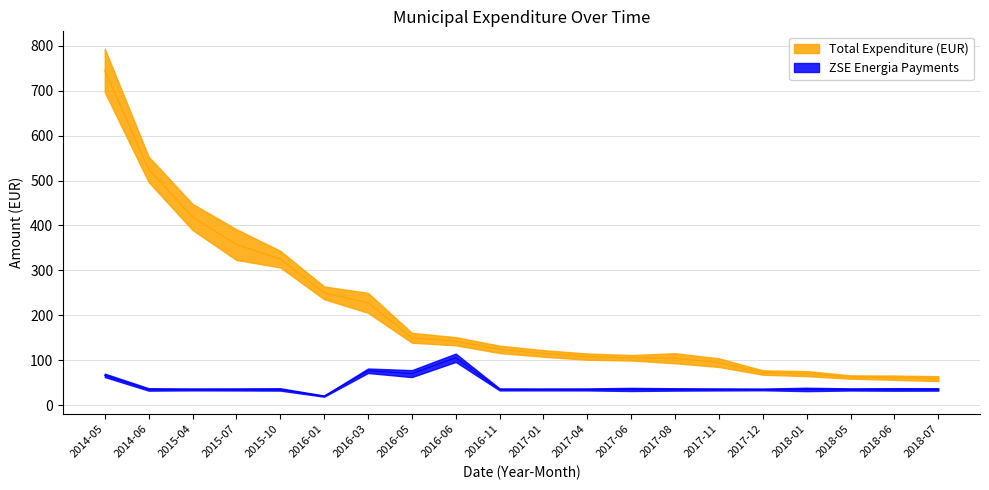

What are all the series names shown in the legend?

Total Expenditure (EUR), ZSE Energia Payments